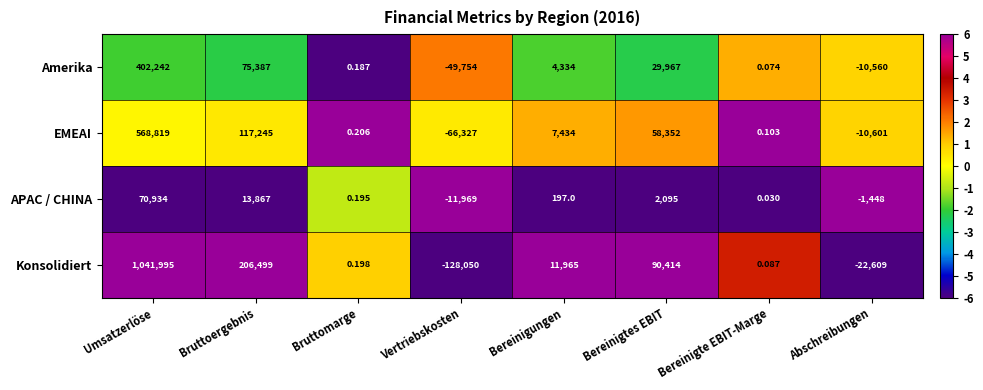

Which series has the largest range (max minus min)?

Konsolidiert